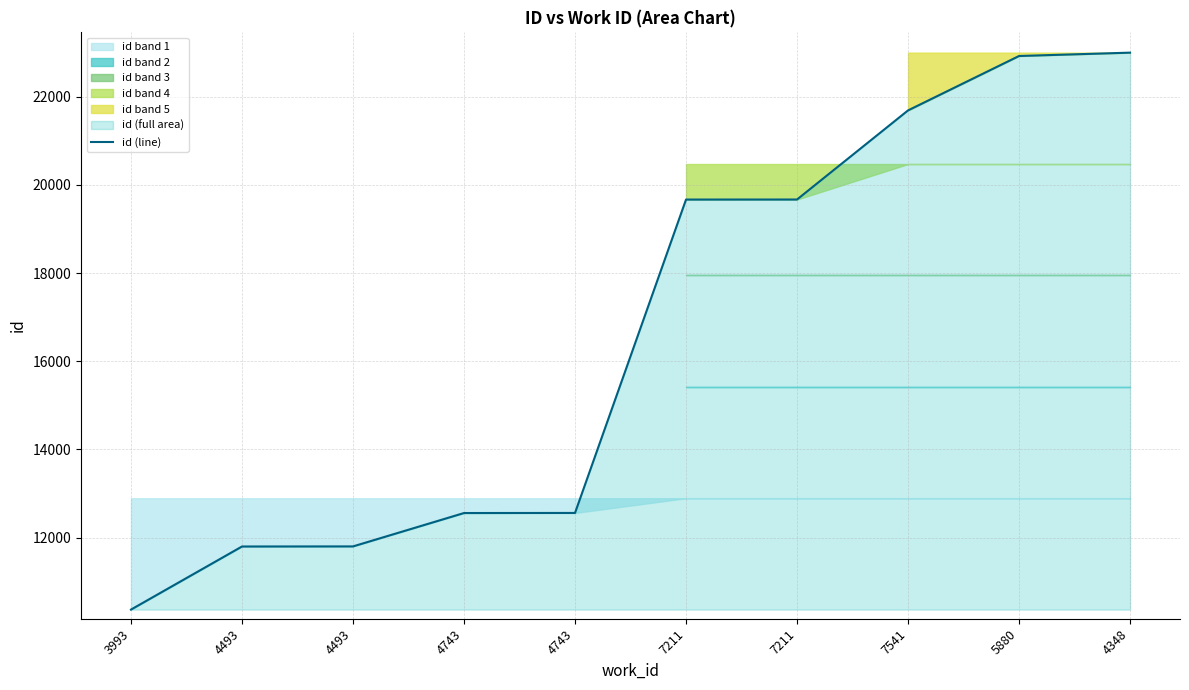

What value does the data have at 7541, to the nearest 50?

21700